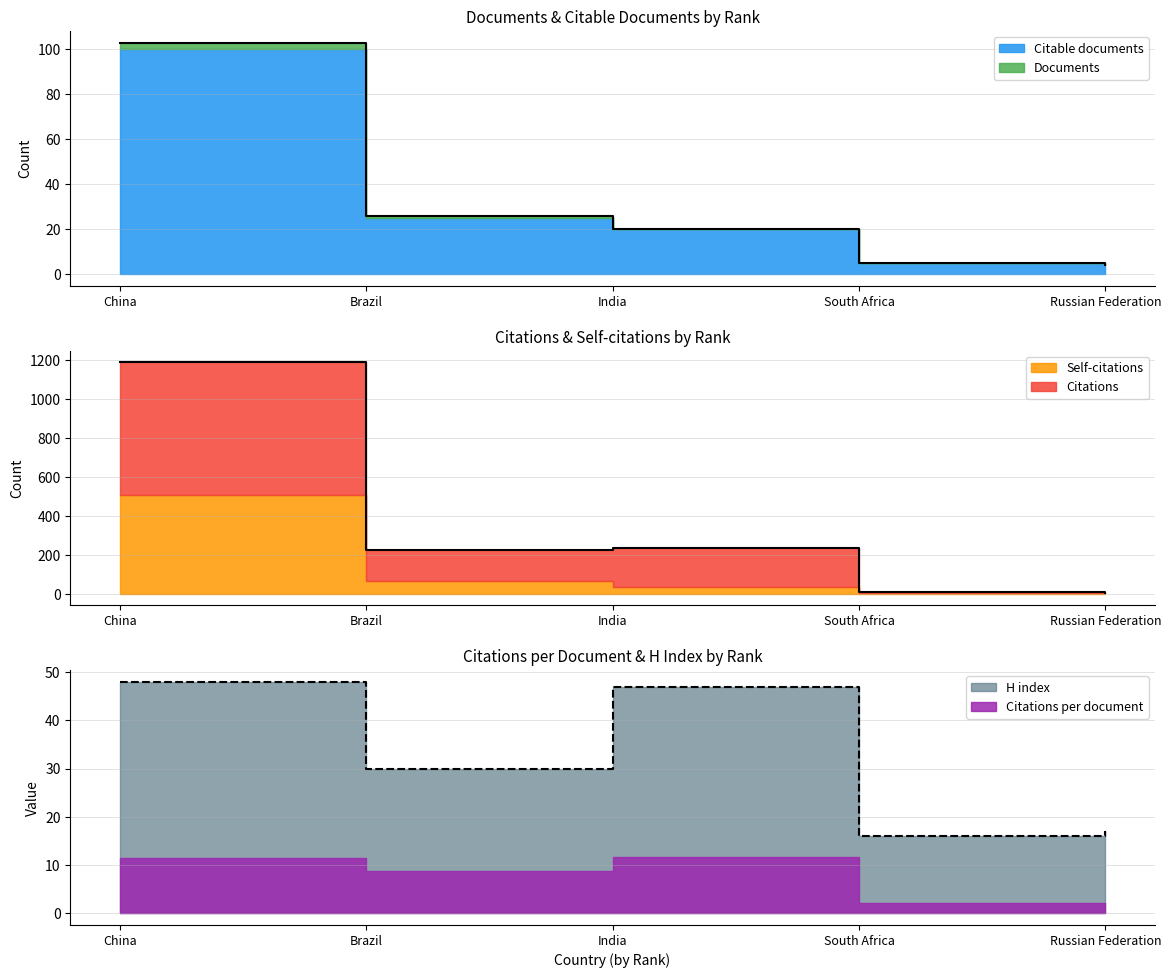

The value of H index at South Africa is 21. True or false?

False